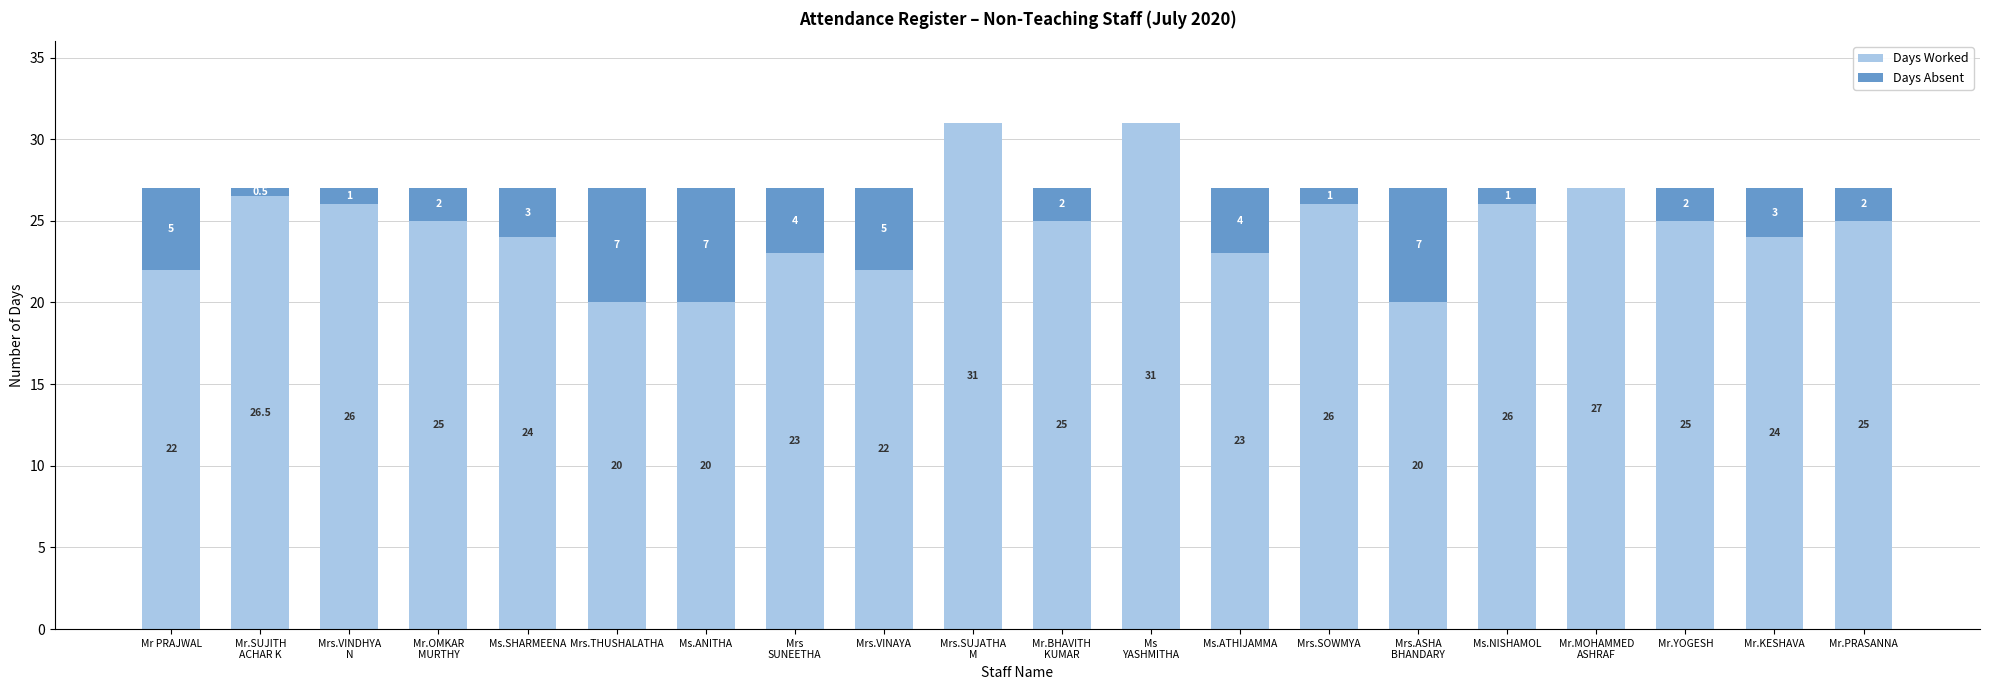

How many distinct data groups are displayed?

2